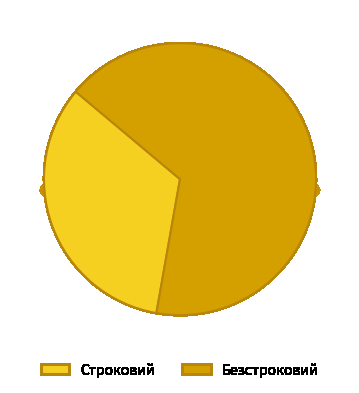

How many segments does this pie chart have?

2